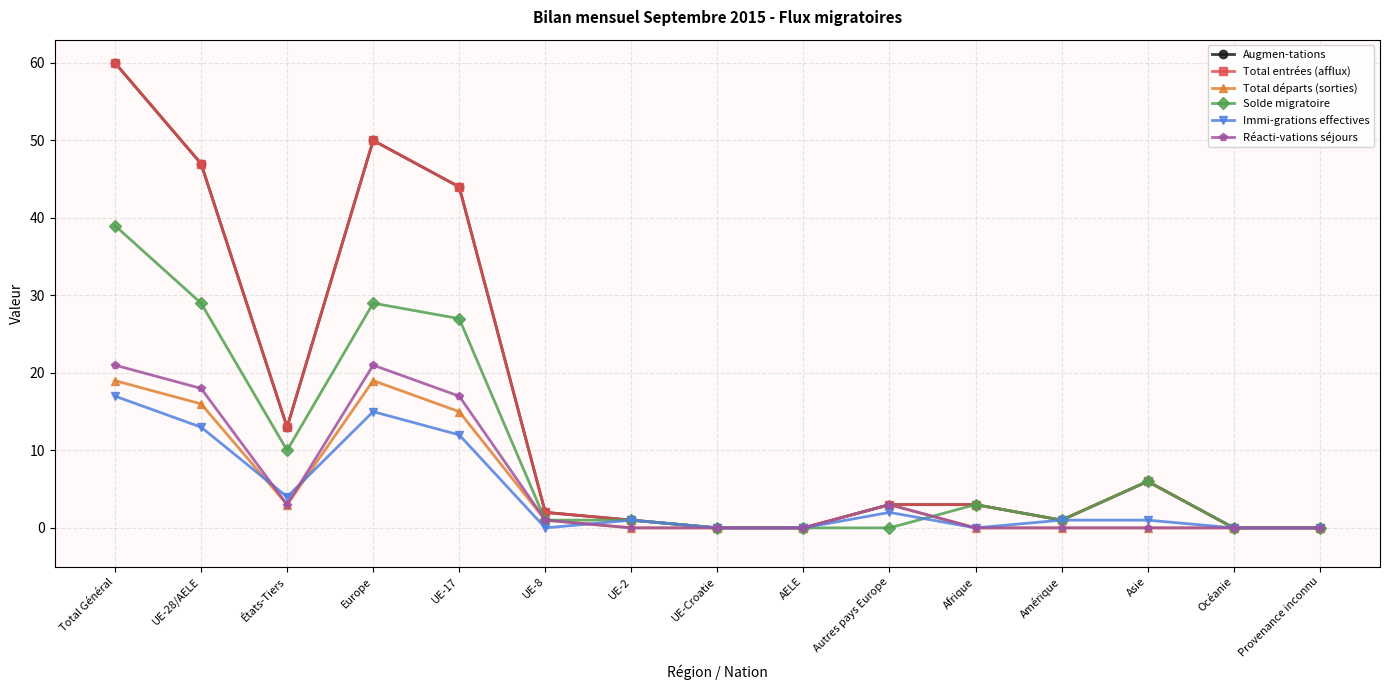

What is the label of the 4th point from the right?

Amérique